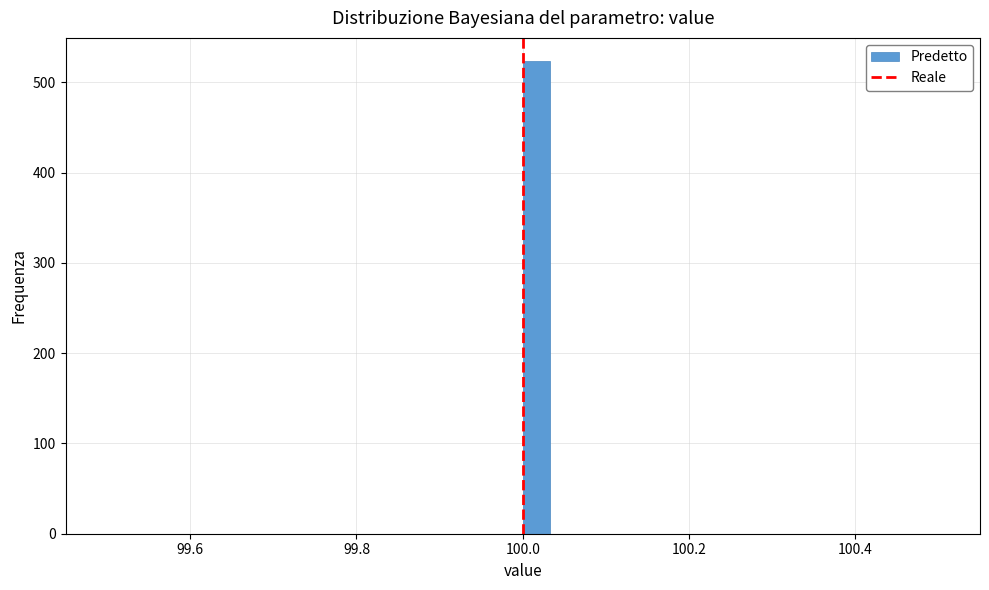

Read against the x-axis, roughly where is the centre of the tallest bar?

100.02